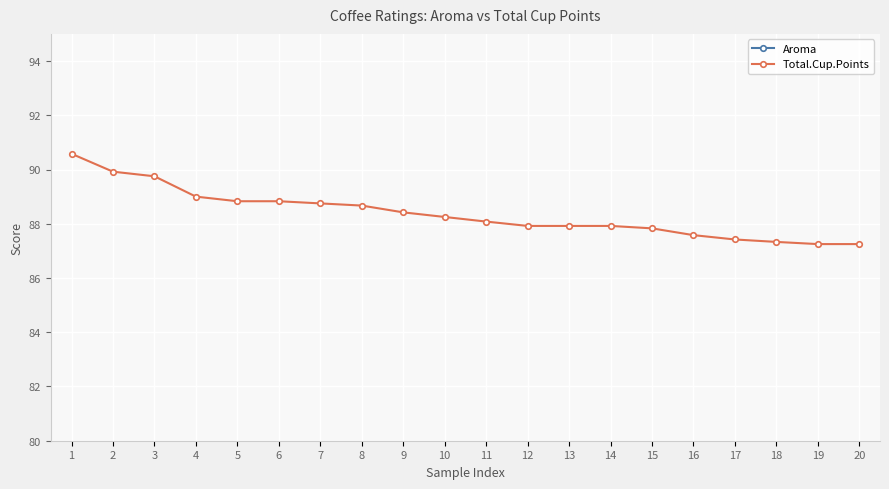

Which series changed the most between 3 and 18?

Total.Cup.Points